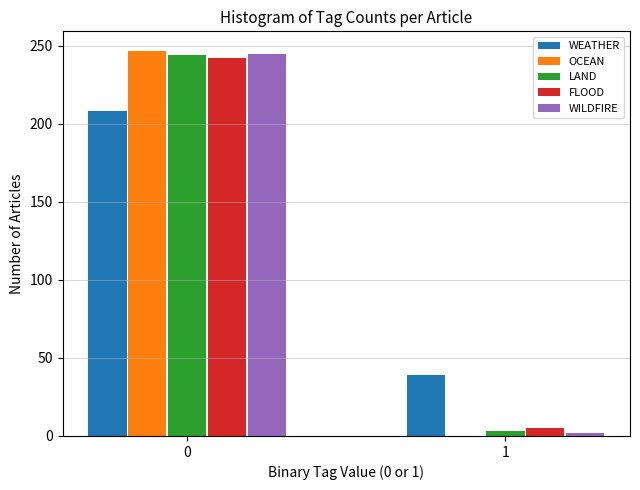

Reading right to left, what are all the values shown in this chart?

WEATHER: 1=39	0=208
OCEAN: 1=0	0=247
LAND: 1=3	0=244
FLOOD: 1=5	0=242
WILDFIRE: 1=2	0=245